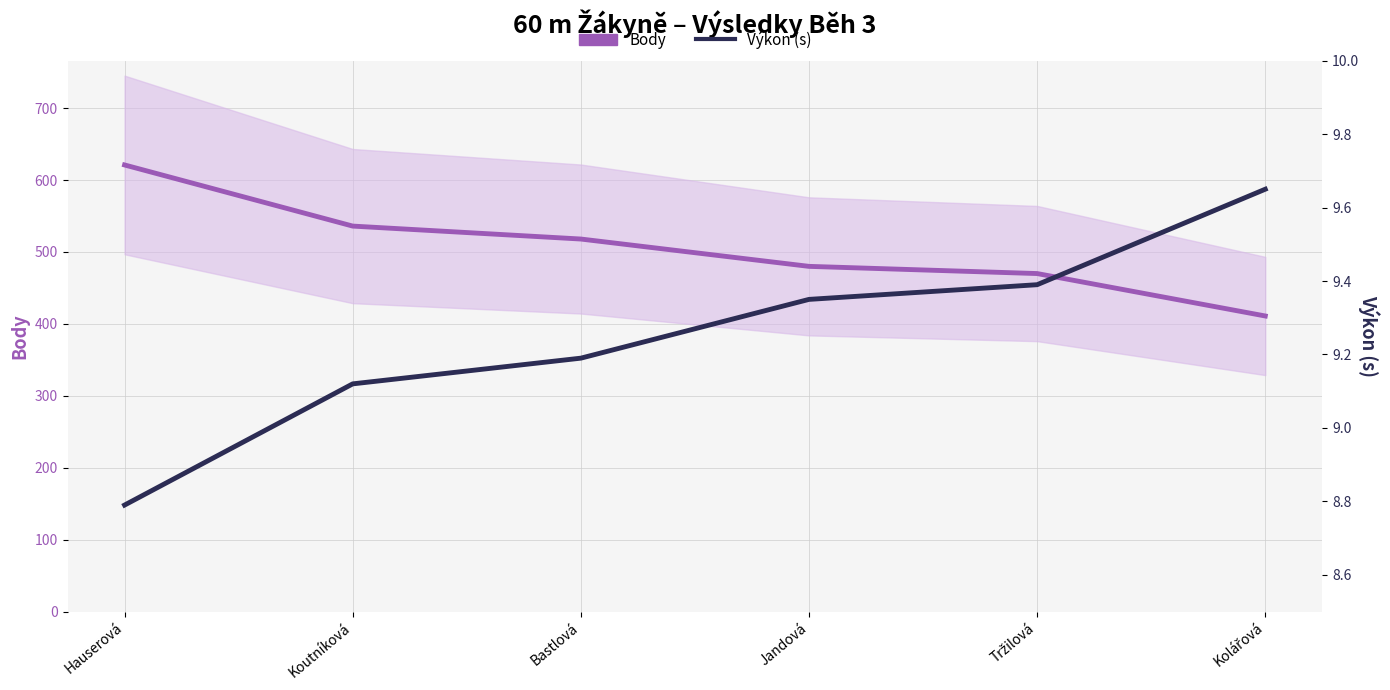

What is the difference between the Výkon (s) values at Kolářová and Jandová?

0.3